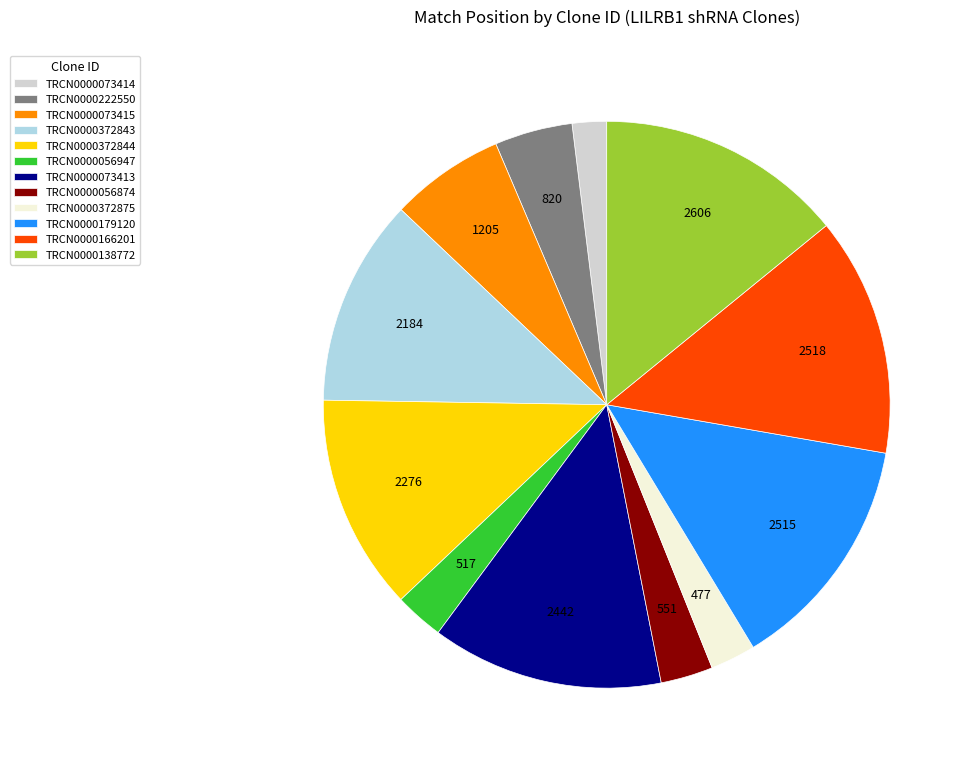

Does TRCN0000056874 account for over 50% of the chart?

No